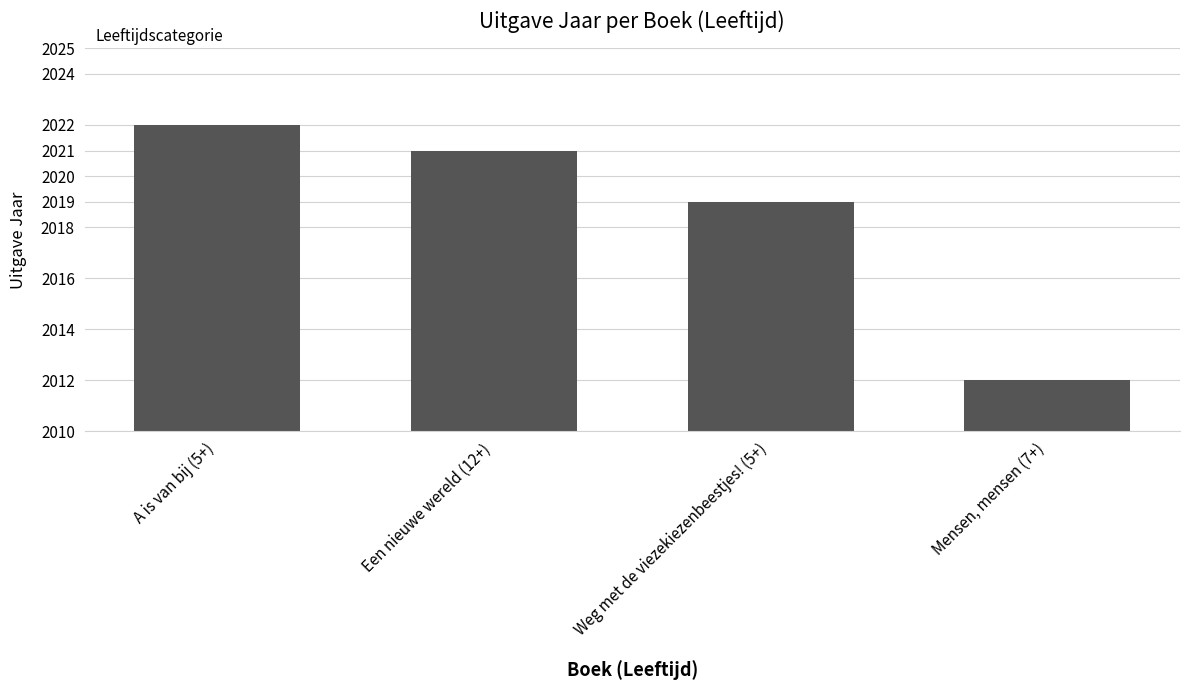

Rank the categories by value from lowest to highest.

Mensen, mensen (7+), Weg met de viezekiezenbeestjes! (5+), Een nieuwe wereld (12+), A is van bij (5+)